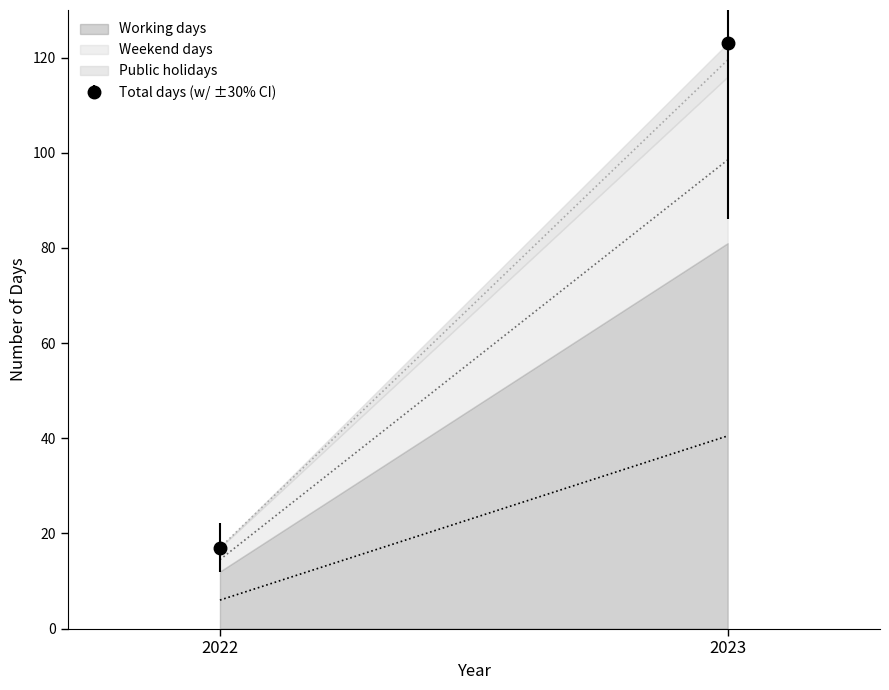

At which category is the sum across all series the highest?

2023